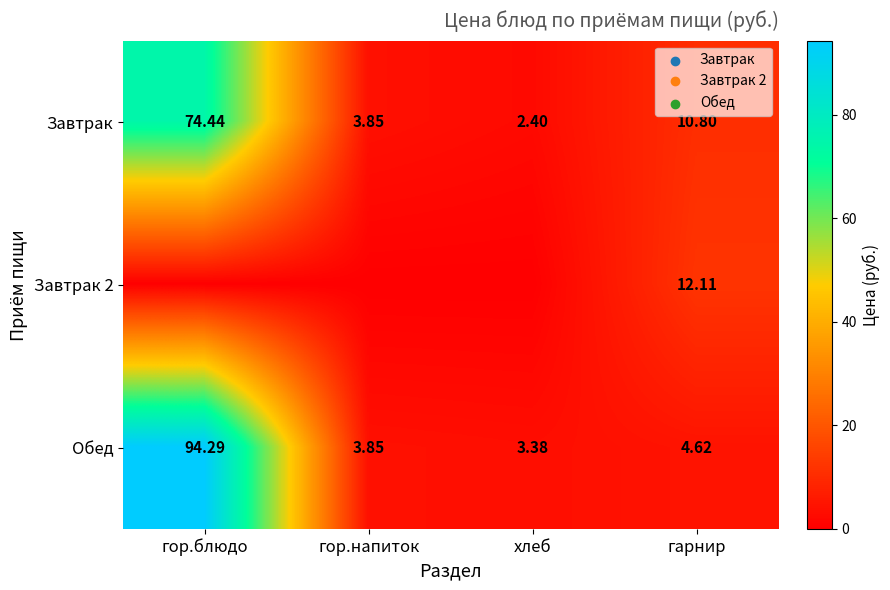

Where is Завтрак nearest to the value 38?

гарнир